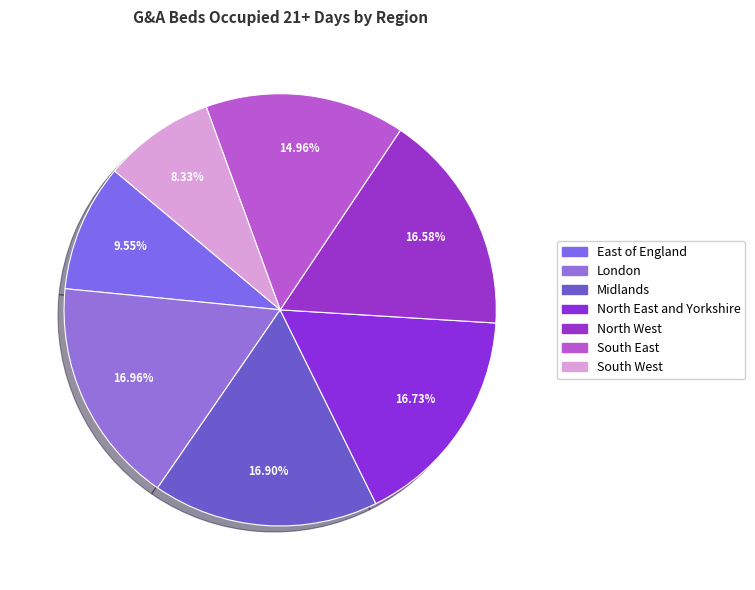

To the nearest percent, what is the combined percentage of Midlands and North East and Yorkshire?

34%